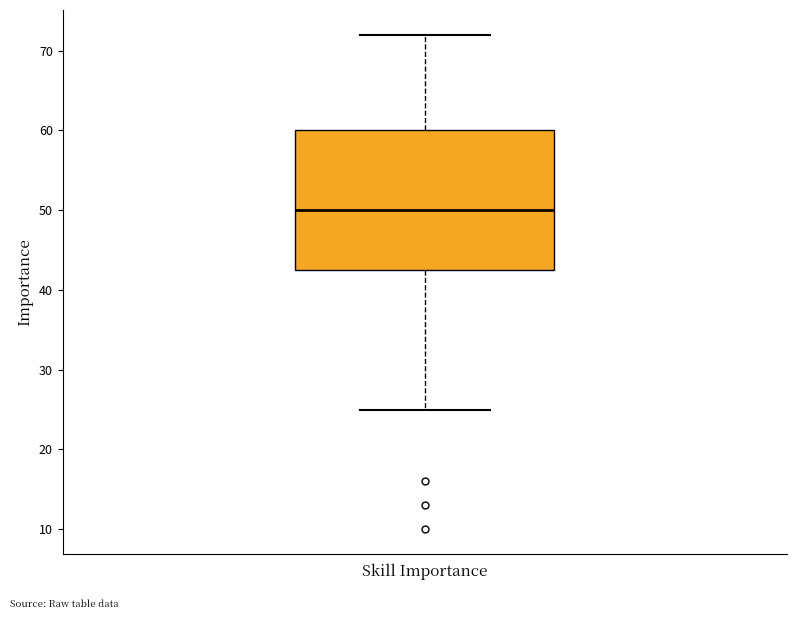

Where does the lower whisker of the box for Skill Importance end on the y-axis? The values are not printed on the chart, so give them approximately, as read against the axis.

25